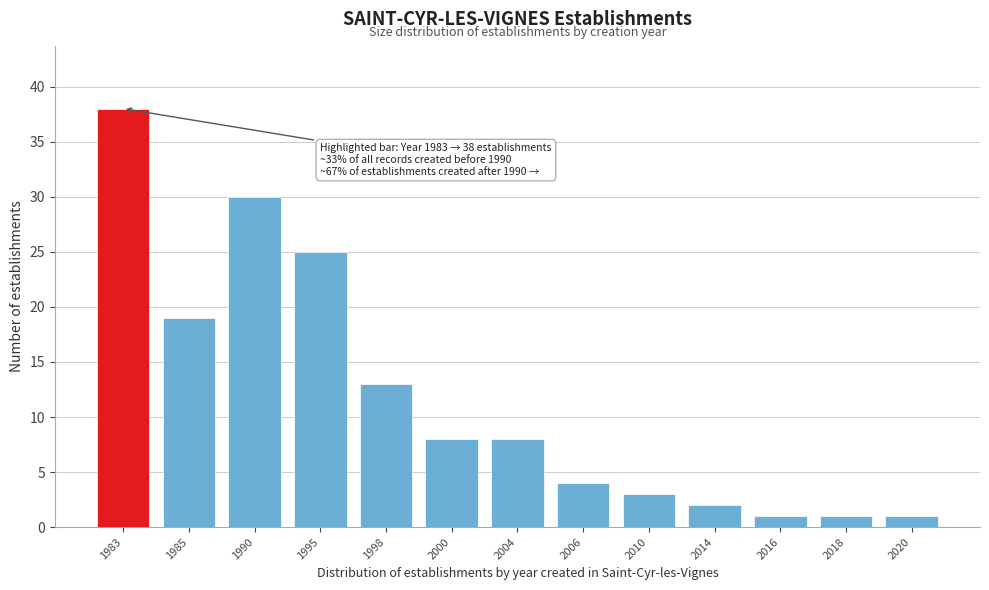

Reading left to right, transcribe all the data shown in this chart.

1983=38	1985=19	1990=30	1995=25	1998=13	2000=8	2004=8	2006=4	2010=3	2014=2	2016=1	2018=1	2020=1